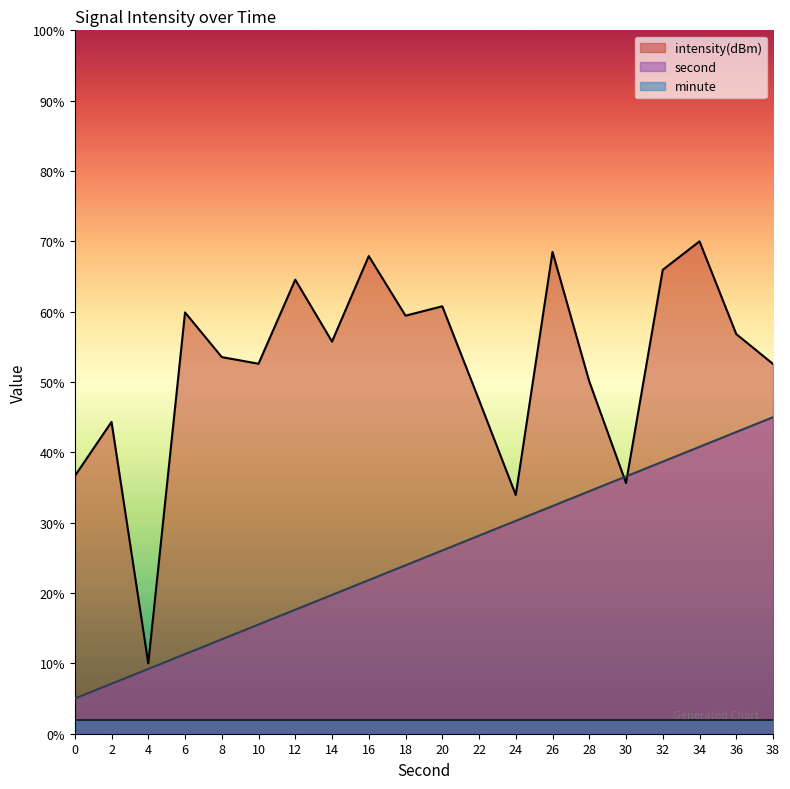

Is it true that intensity(dBm) equals 10.0 at 4?

True